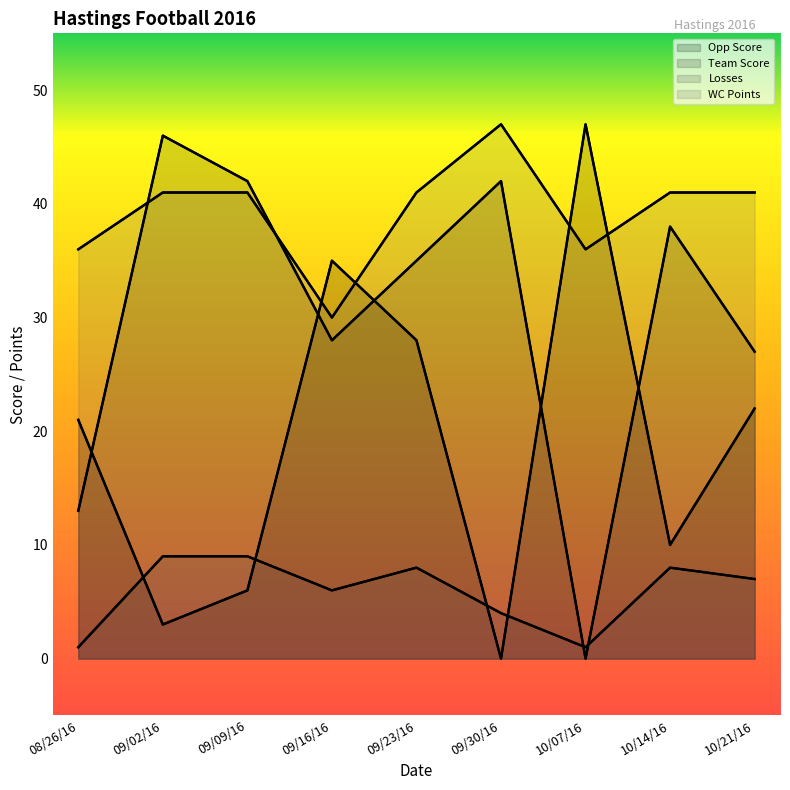

What is the sum of the WC Points values at 10/14/16 and 09/09/16?

82